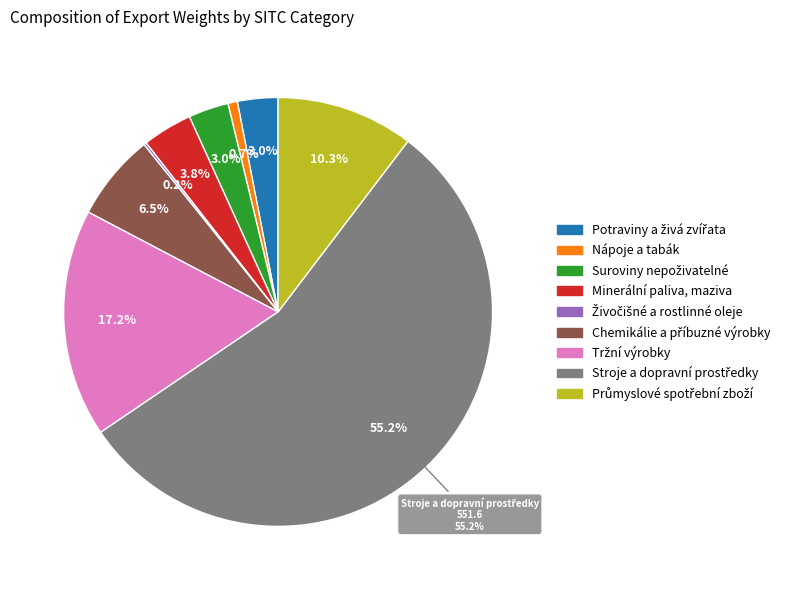

Between Nápoje a tabák and Živočišné a rostlinné oleje, which is larger?

Nápoje a tabák